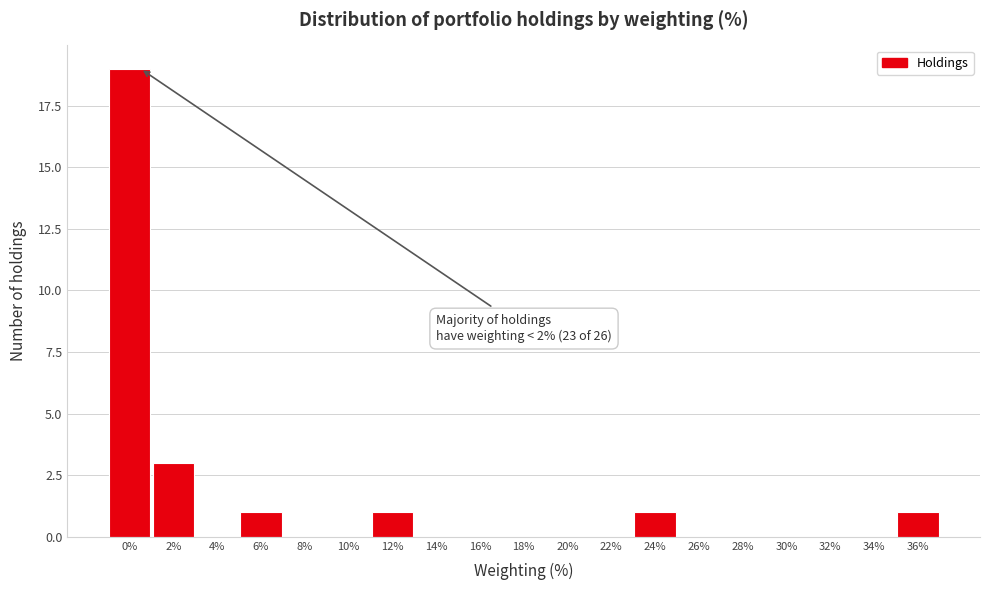

Reading left to right, list all the values displayed in this chart.

0%=19	2%=3	4%=0	6%=1	8%=0	10%=0	12%=1	14%=0	16%=0	18%=0	20%=0	22%=0	24%=1	26%=0	28%=0	30%=0	32%=0	34%=0	36%=1